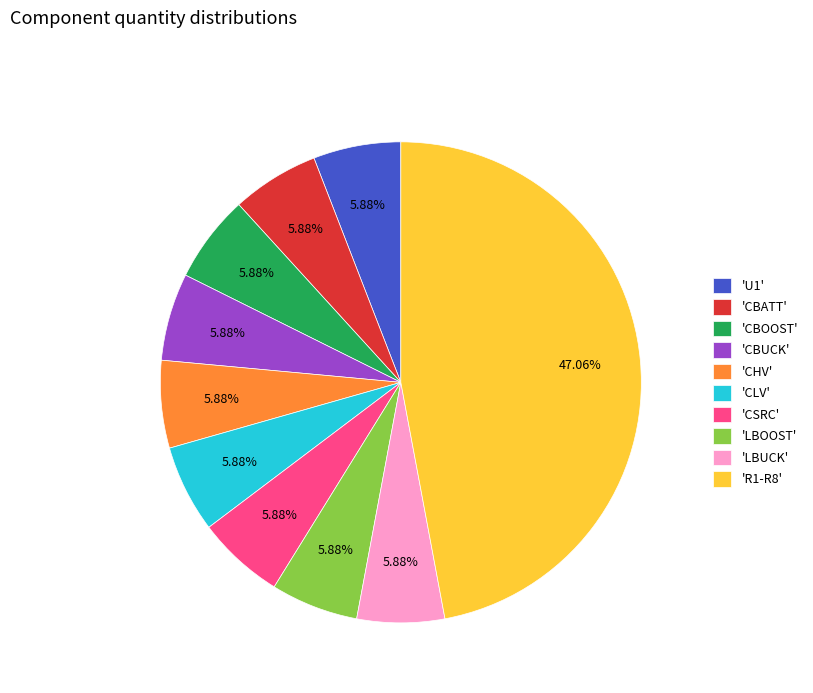

To the nearest percent, what is the average slice percentage?

10%